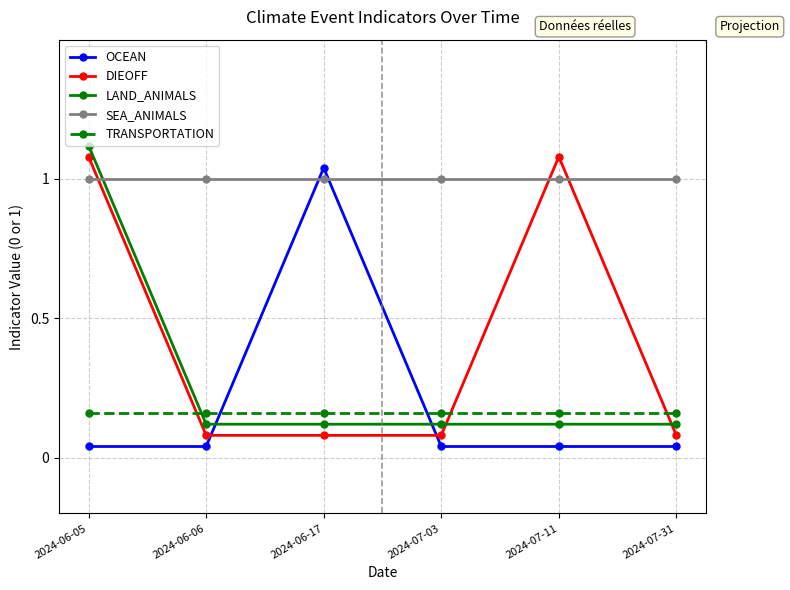

What is the label of the 4th point from the right?

2024-06-17